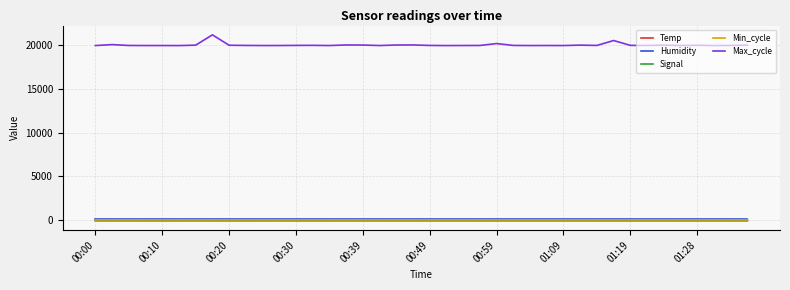

True or false: Min_cycle and Signal intersect in this chart.

False